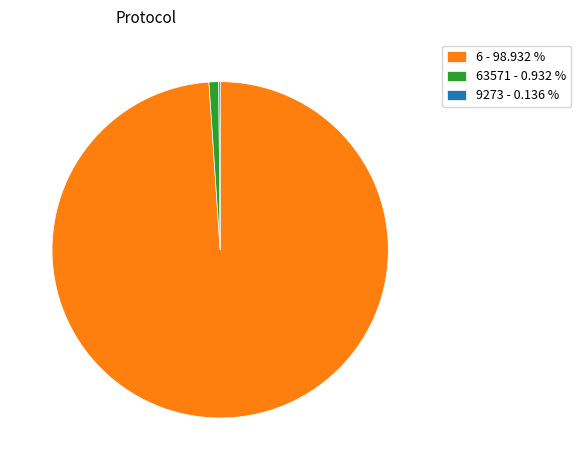

Combined, do 63571 - 0.932 % and 6 - 98.932 % account for over 50%?

Yes